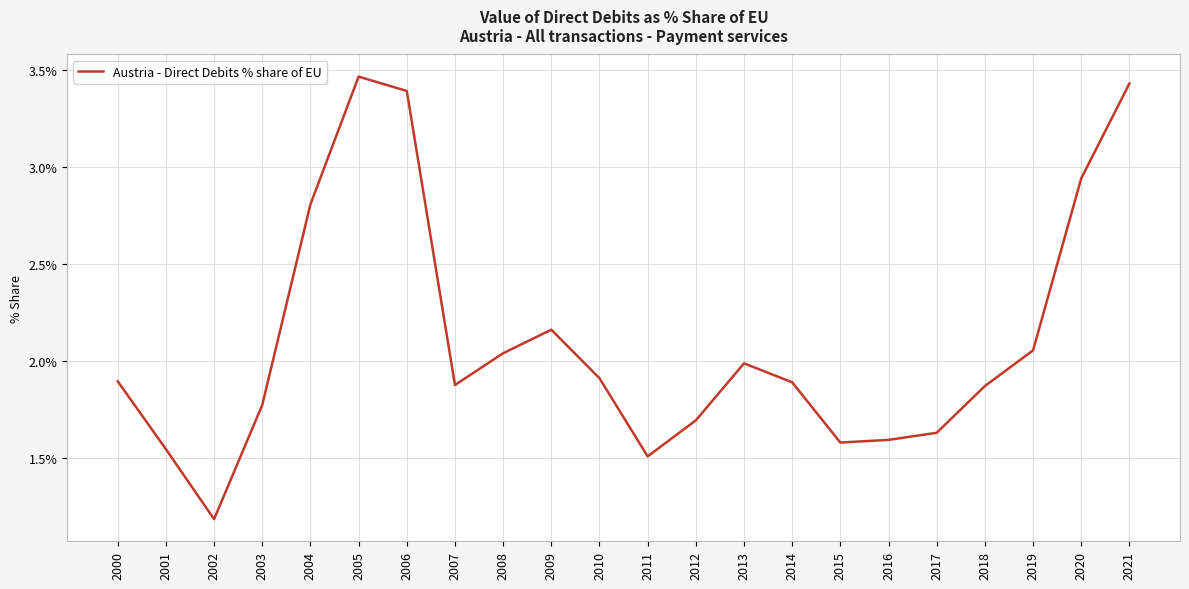

Is this an area chart (filled region under the line)?

No